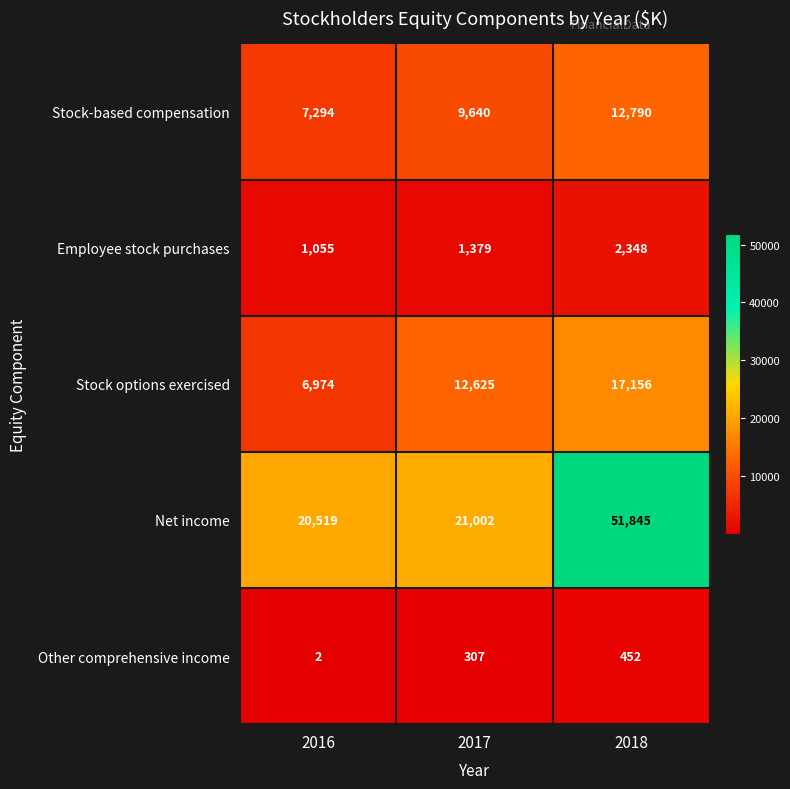

List the series in order of their peak value, lowest first.

Other comprehensive income, Employee stock purchases, Stock-based compensation, Stock options exercised, Net income